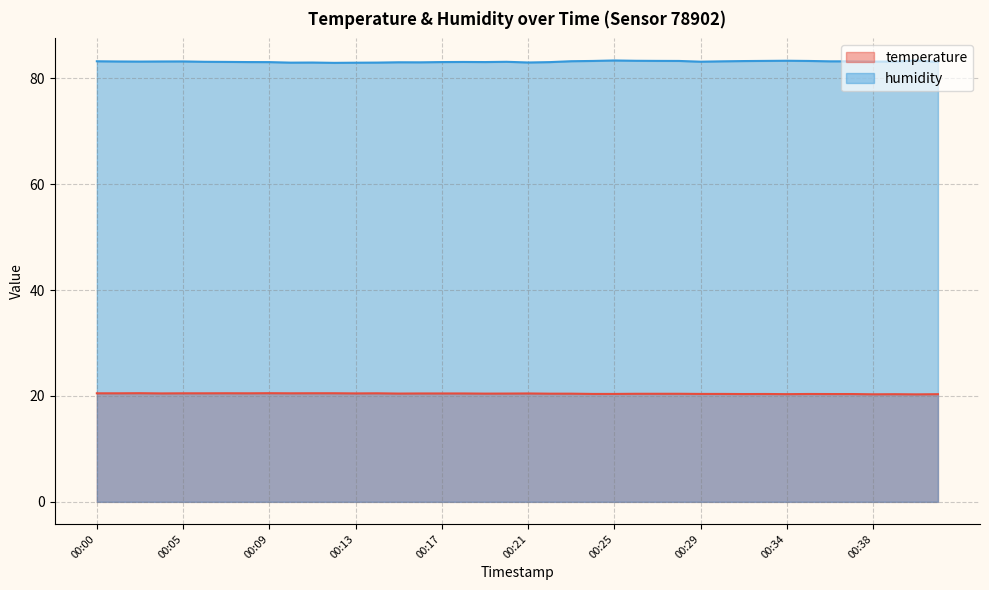

What is the minimum value for humidity?

82.9